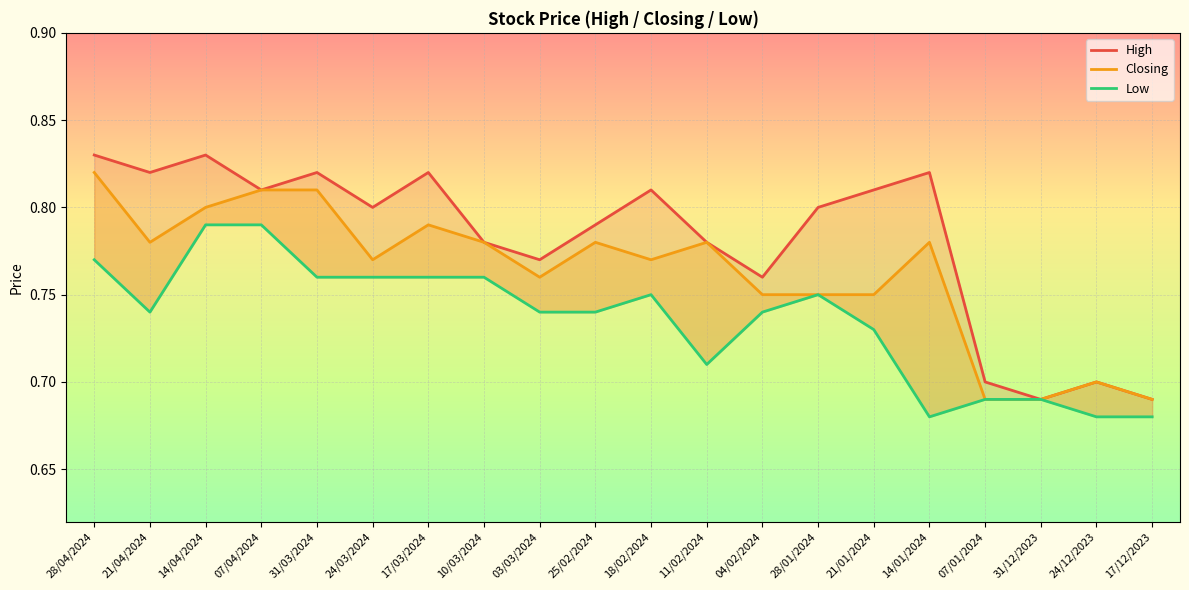

How many interior local peaks does the Low series have?

2